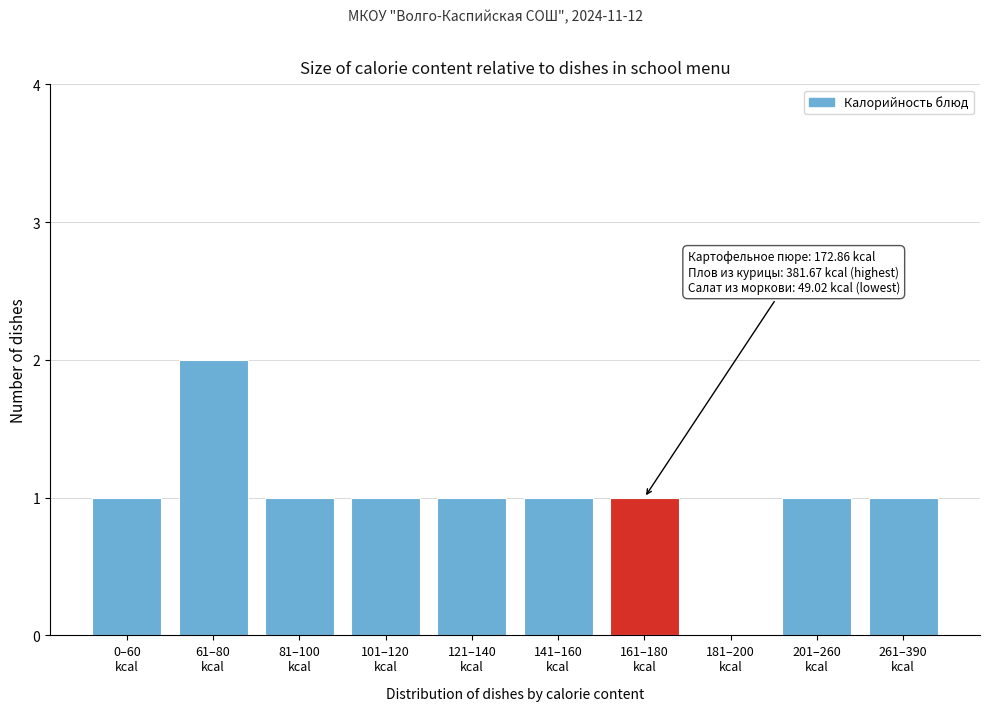

What is the sum of all values?

10